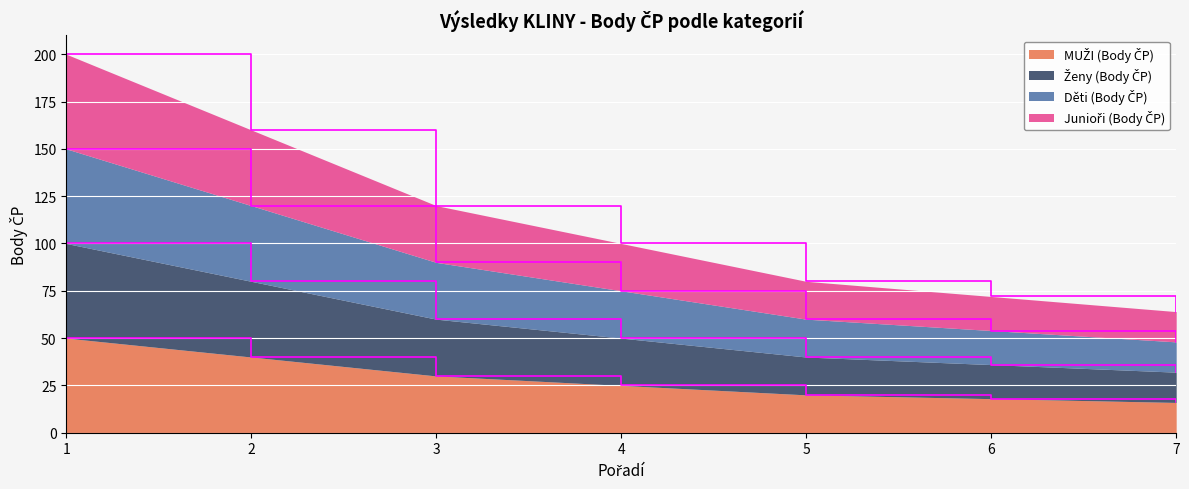

At 3, list the series in order from smallest to largest.

Ženy (Body ČP), Děti (Body ČP), MUŽI (Body ČP), Junioři (Body ČP)